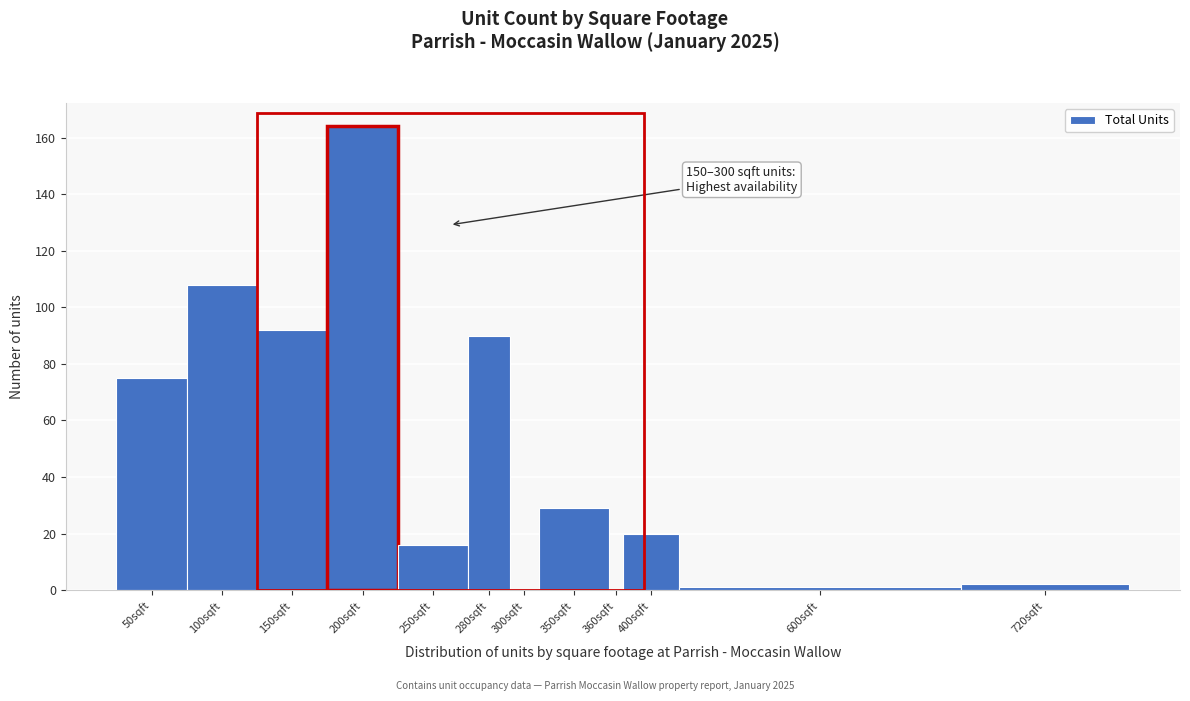

Reading right to left, transcribe all the data shown in this chart.

720sqft=2	600sqft=1	400sqft=20	360sqft=0	350sqft=29	300sqft=0	280sqft=90	250sqft=16	200sqft=164	150sqft=92	100sqft=108	50sqft=75